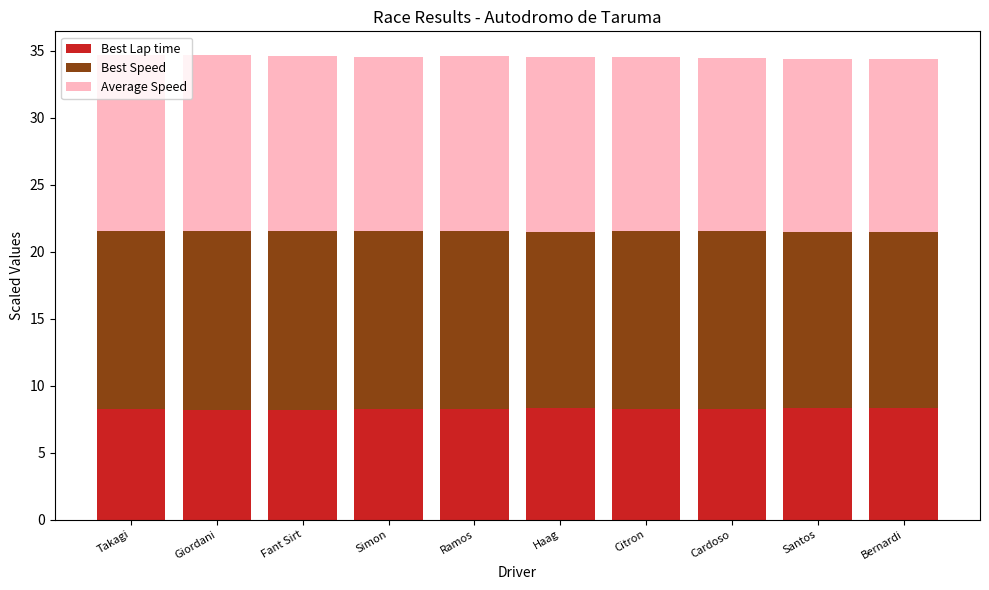

Are the bars horizontal?

No